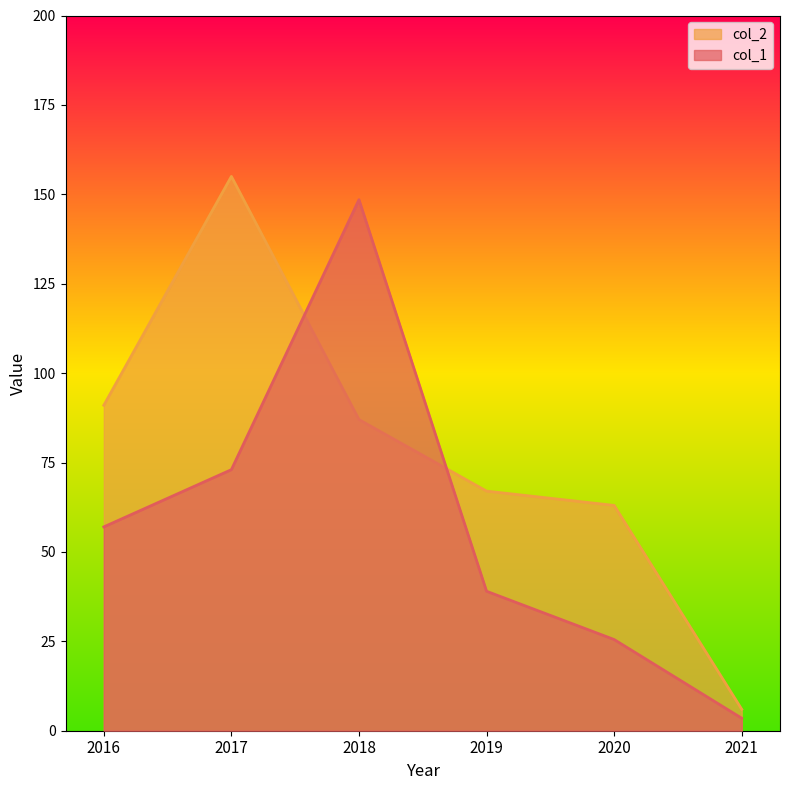

Reading left to right, list all the values displayed in this chart.

col_1: 57.0	73.0	148.5	39.0	25.5	3.5
col_2: 91.0	155.0	87.0	67.0	63.0	6.0